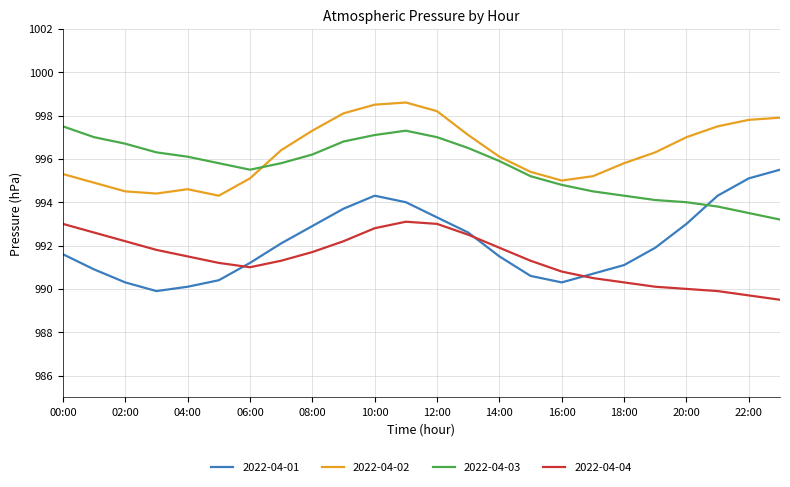

True or false: 2022-04-01 has more than 0 interior local peaks.

True